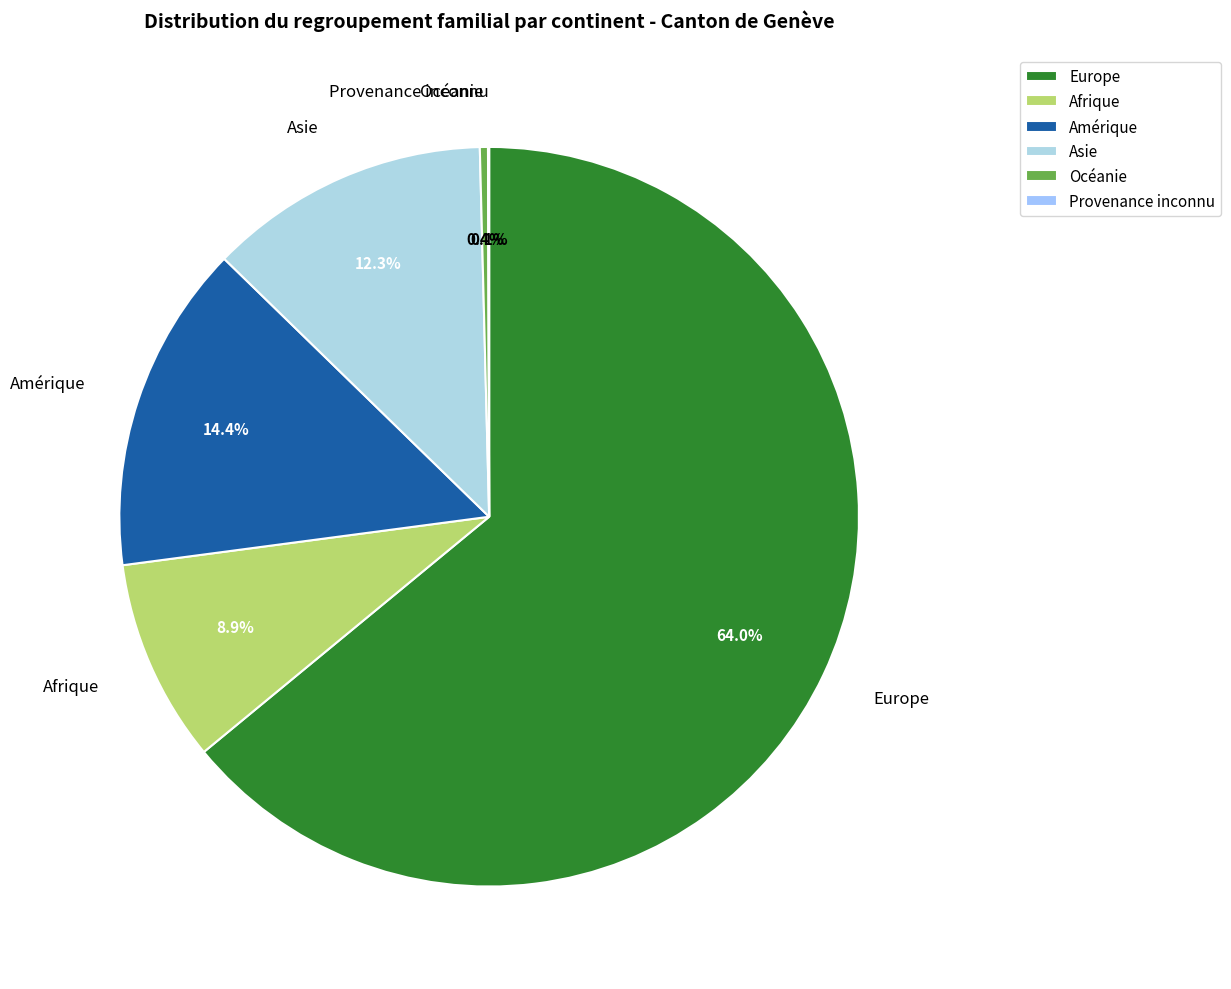

How much of the chart is everything except Afrique?

91.1%